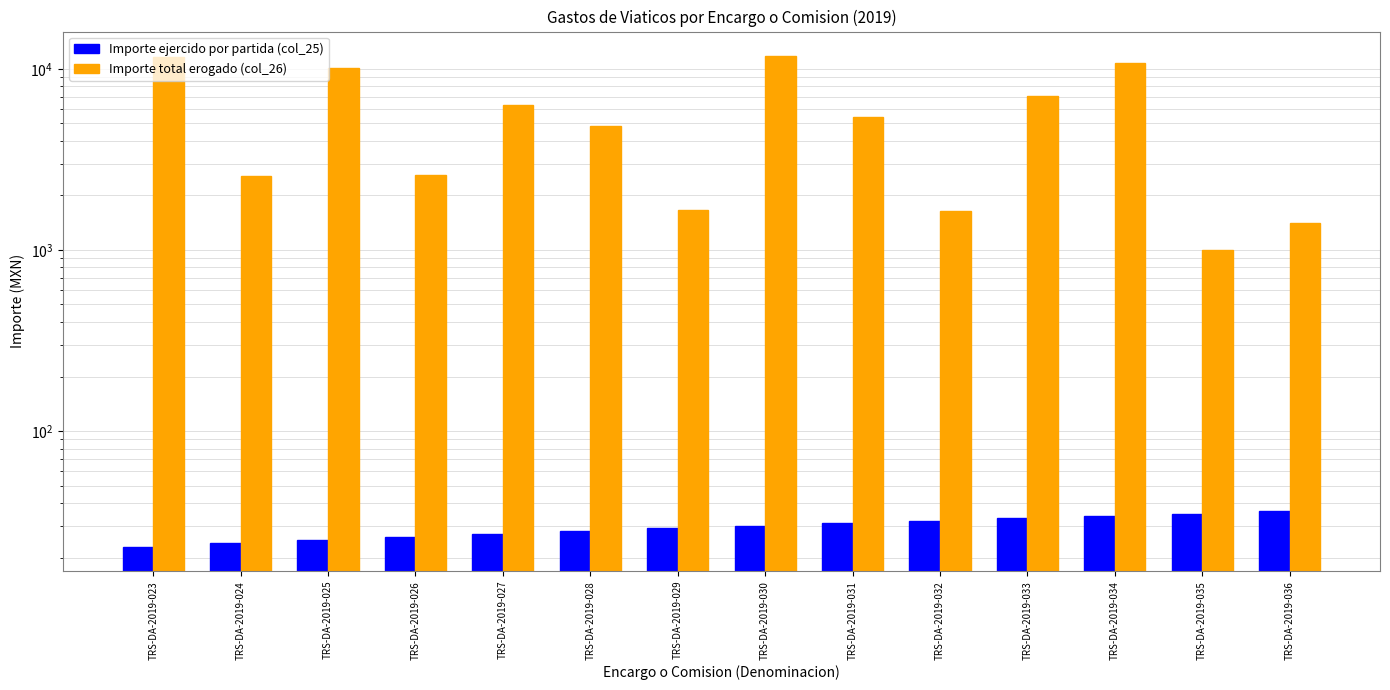

Are the bars grouped side by side (vs. stacked)?

Yes